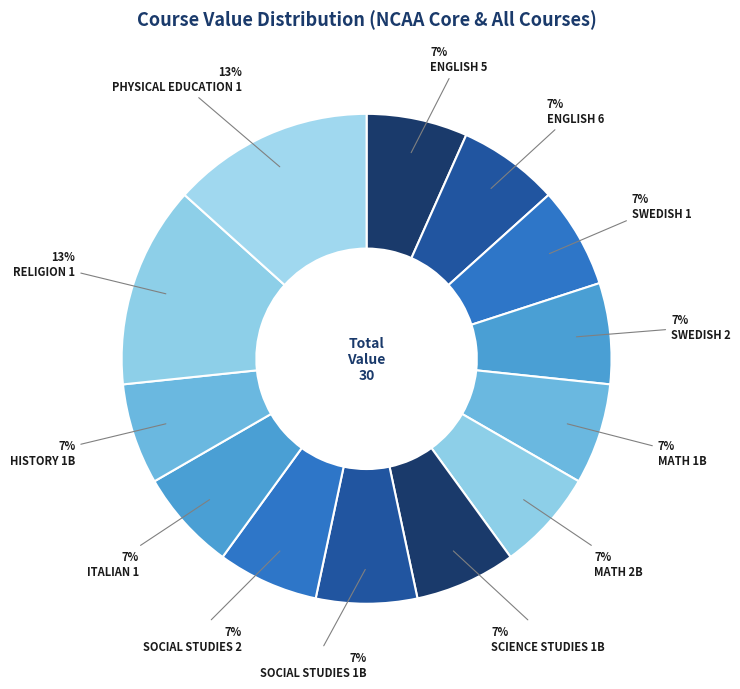

The SOCIAL STUDIES 1B slice represents 1% of the pie. True or false?

False